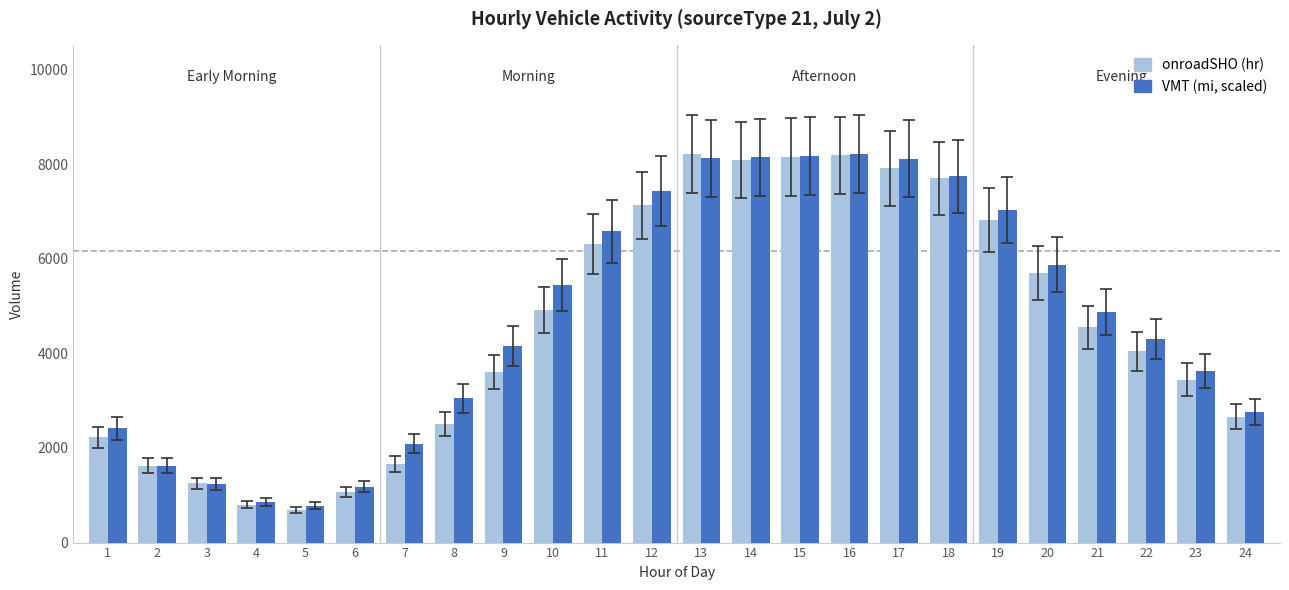

How many values in the onroadSHO (hr) series exceed 4550?

12